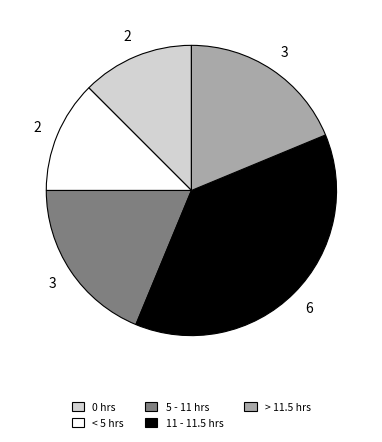

Does any single category account for the majority?

No